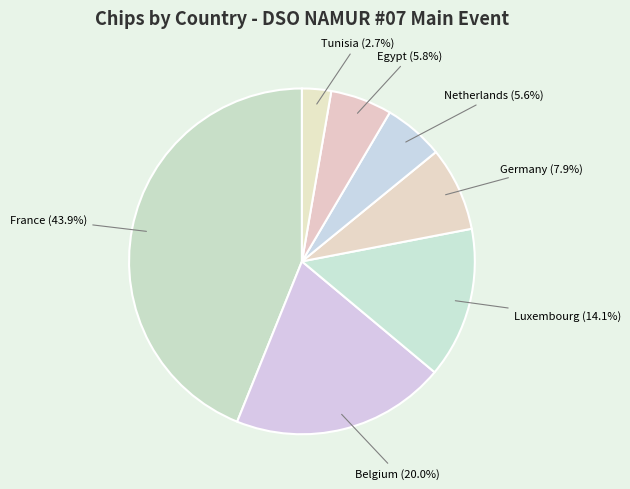

Between Egypt and Belgium, which is larger?

Belgium